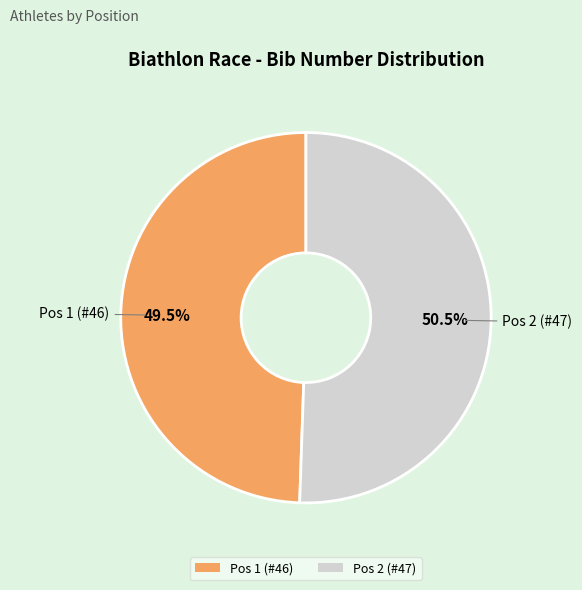

How many segments does this pie chart have?

2